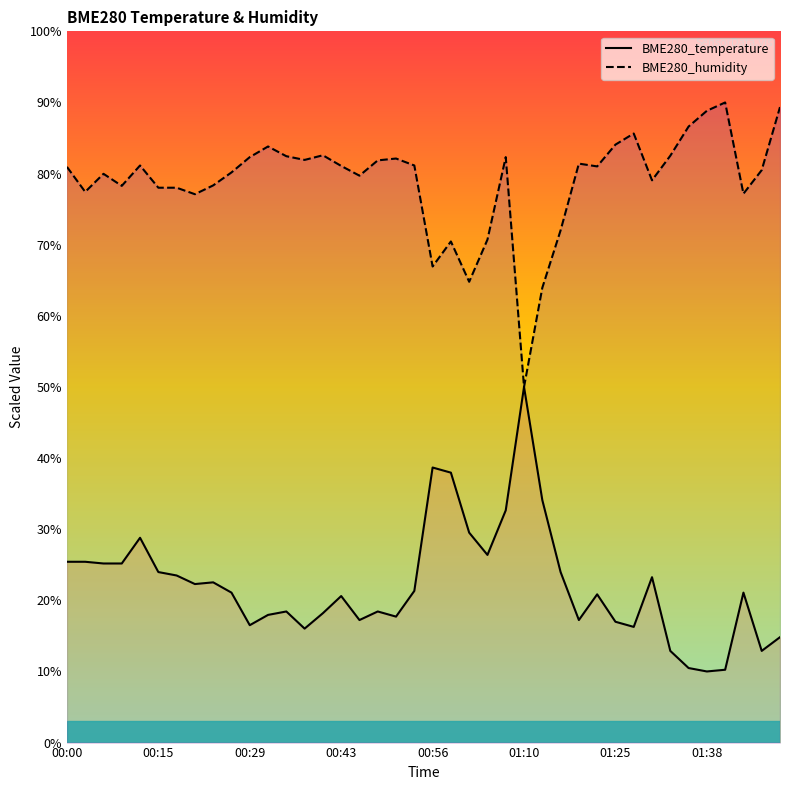

Where does the BME280_temperature series first go above 21?

00:00